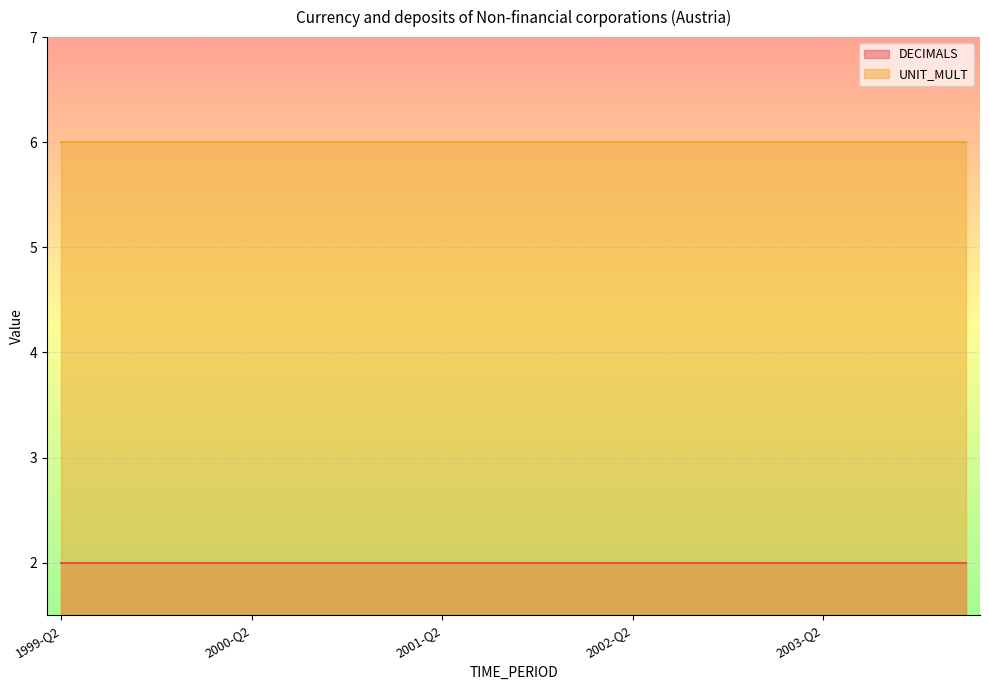

What is the sum of the UNIT_MULT values at 2000-Q1 and 2001-Q2?

12